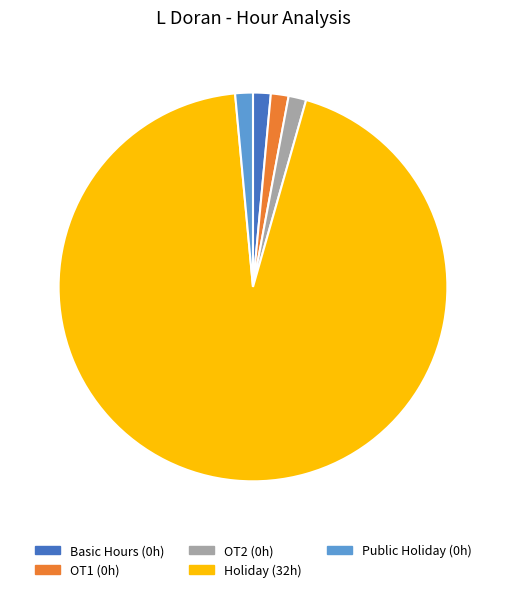

The OT1 slice represents 11% of the pie. True or false?

False